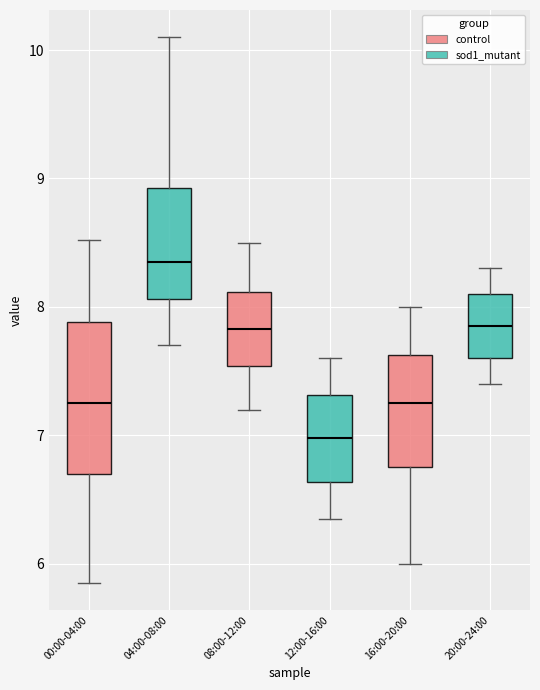

Which box is the tallest, from its lower edge to its upper edge?

00:00-04:00